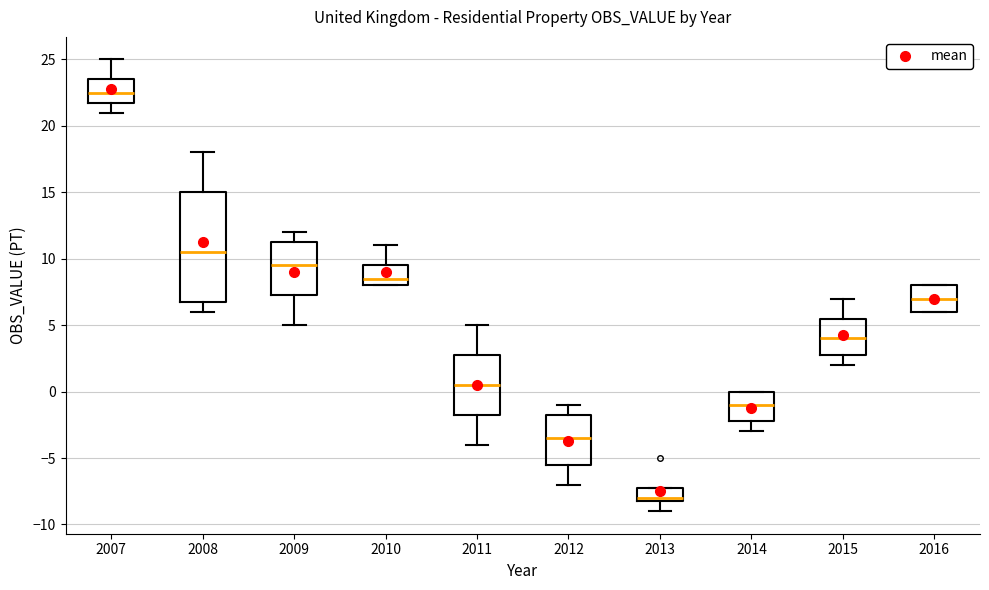

Where is the lower edge of the box at x = 2012 on the y-axis? The values are not printed on the chart, so give them approximately, as read against the axis.

-5.5